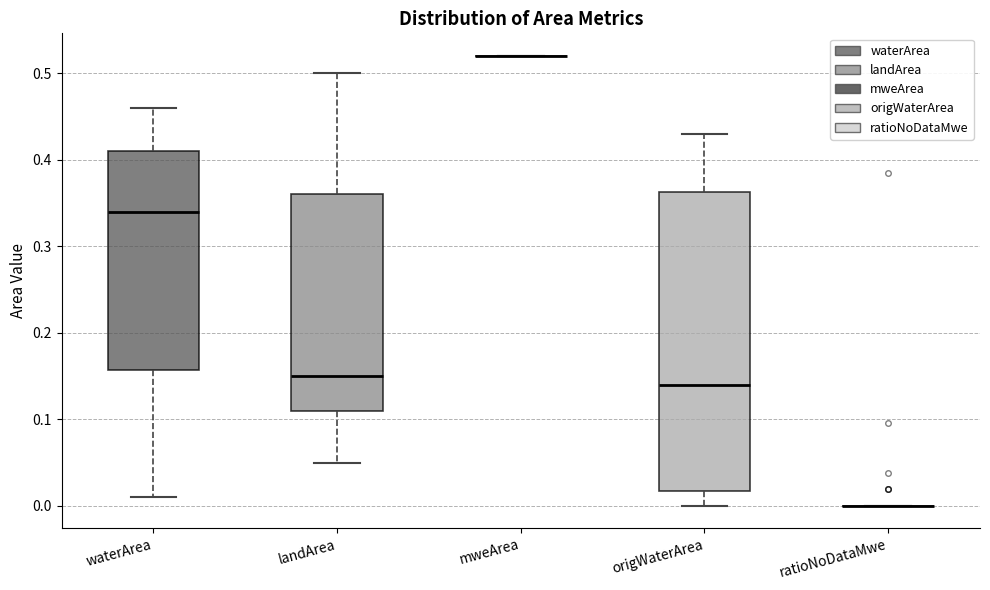

Reading left to right, transcribe this box plot: for each box, give where its median line is, the range the box spans, and where its two whiskers end, as read against the y-axis. The values are not printed on the chart, so give them approximately, as read against the axis.

waterArea: median 0.34, box 0.16 to 0.41, whiskers 0.01 to 0.46
landArea: median 0.15, box 0.11 to 0.36, whiskers 0.05 to 0.50
mweArea: box collapsed to a line at 0.52, whiskers 0.52 to 0.52
origWaterArea: median 0.14, box 0.02 to 0.36, whiskers 0.00 to 0.43
ratioNoDataMwe: box collapsed to a line at 0.00, whiskers 0.00 to 0.00